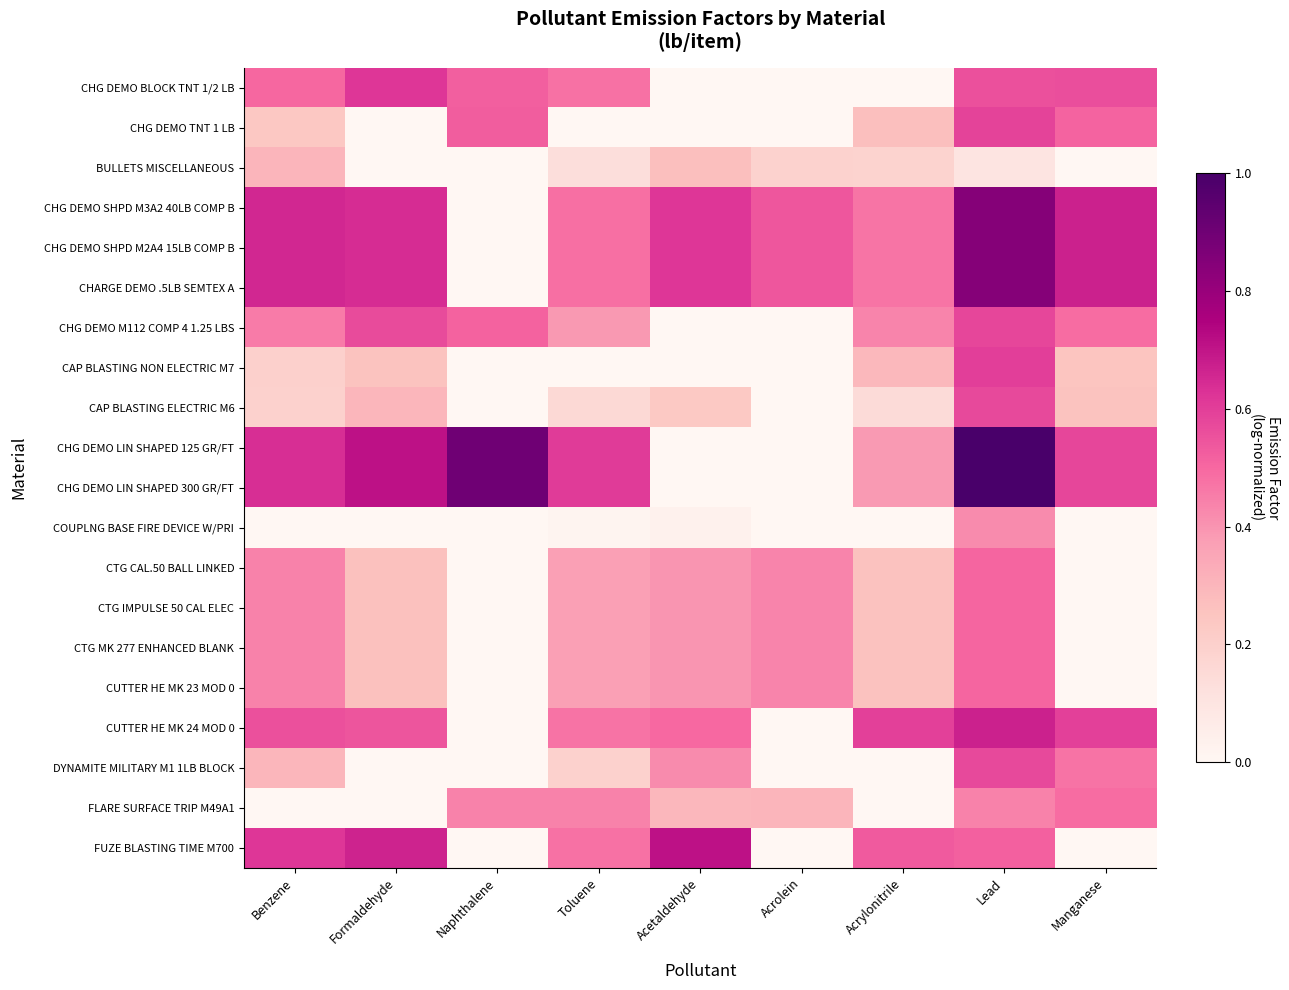

At which category does the chart reach its peak across all series?

Lead